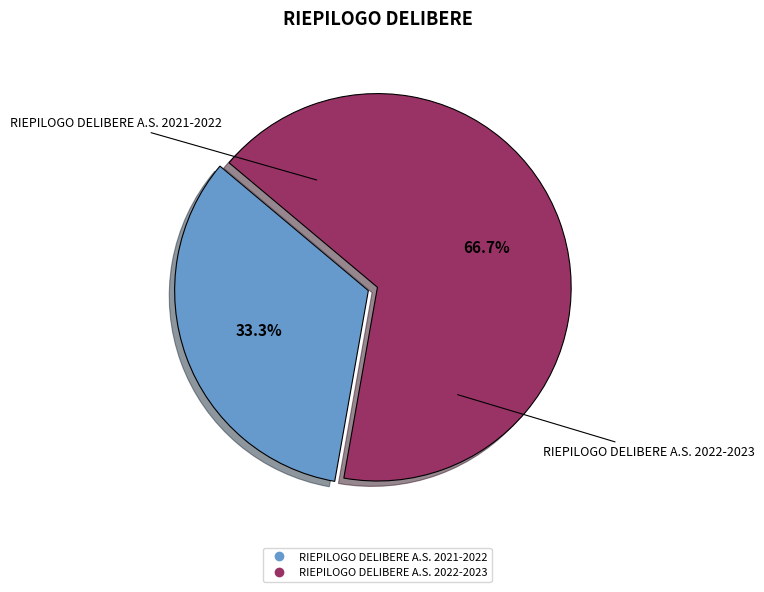

Approximately how many times larger is the value at RIEPILOGO DELIBERE A.S. 2022-2023 compared to RIEPILOGO DELIBERE A.S. 2021-2022?

2.0